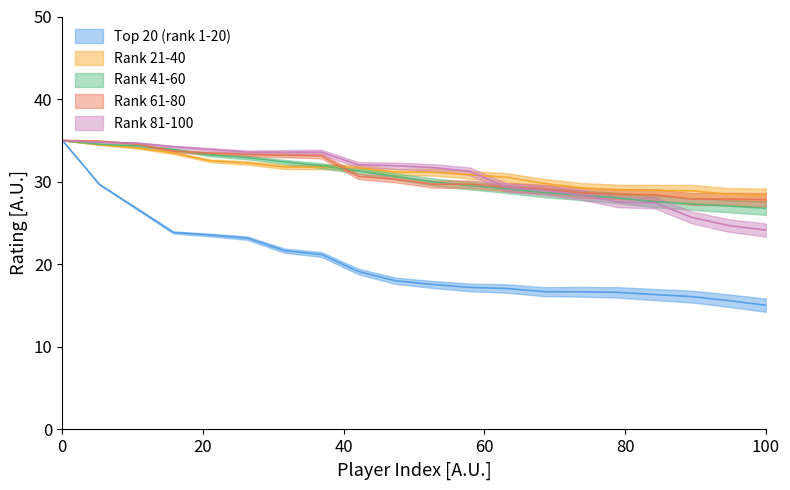

Rank the categories by Top 20 (rank 1-20) value from lowest to highest.

20, 19, 18, 17, 16, 15, 14, 13, 12, 11, 10, 9, 8, 7, 6, 5, 4, 3, 2, 1